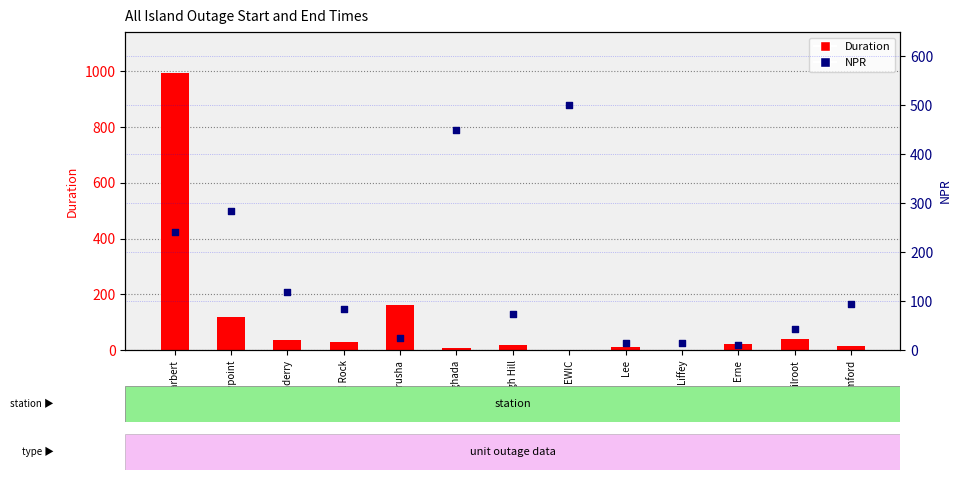

Which series contains the lowest Y value?

Duration